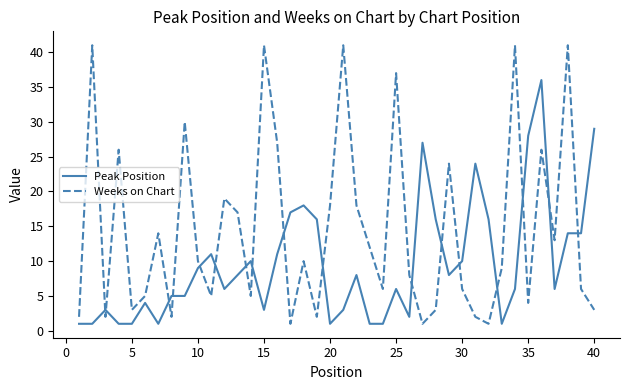

Rank the series by their maximum value, from highest to lowest.

Weeks on Chart, Peak Position